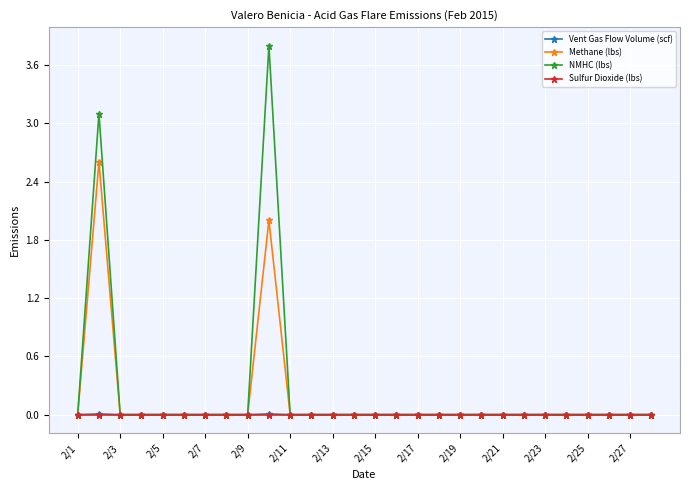

True or false: NMHC (lbs) has more than 1 interior local peaks.

True